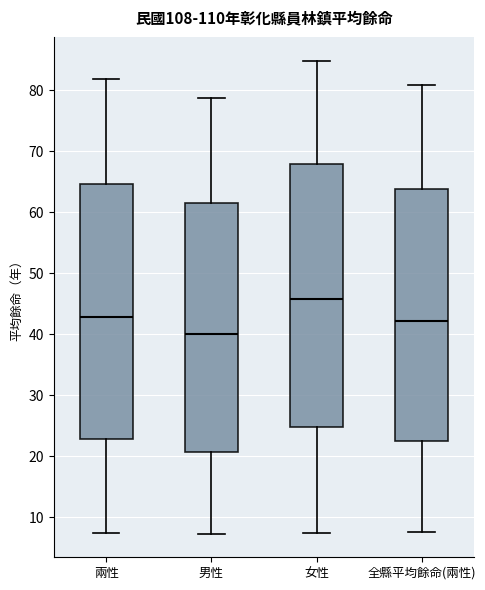

Which box is the tallest, from its lower edge to its upper edge?

女性